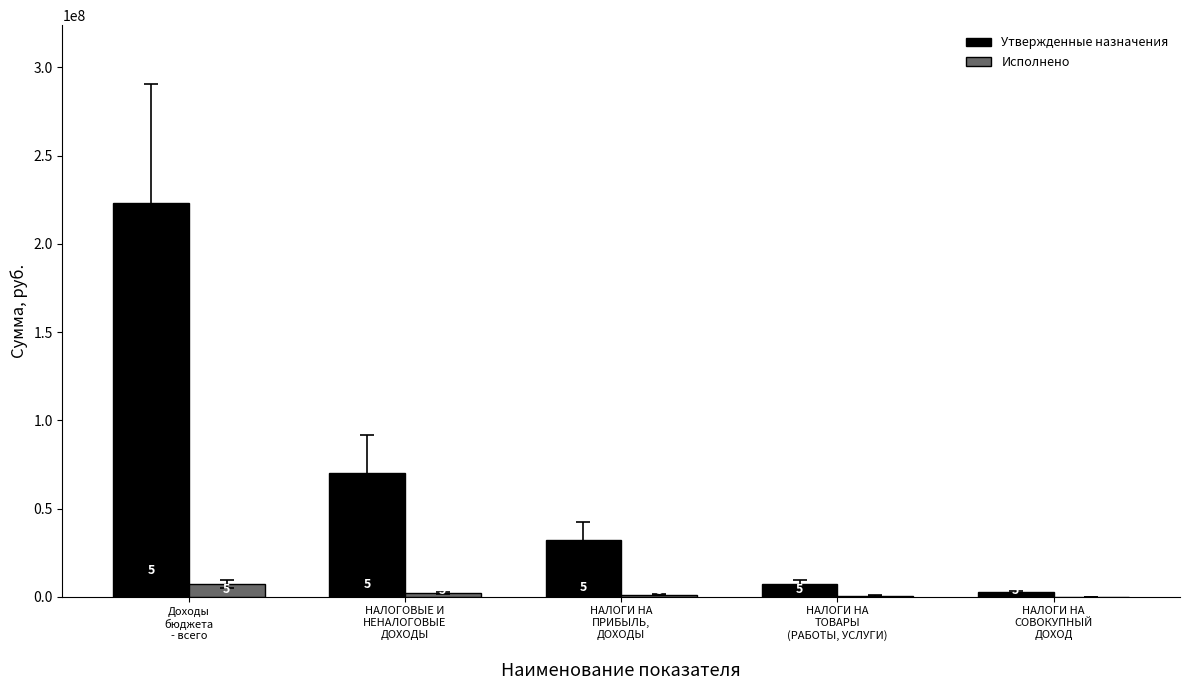

Which series has the widest spread of values?

Утвержденные назначения